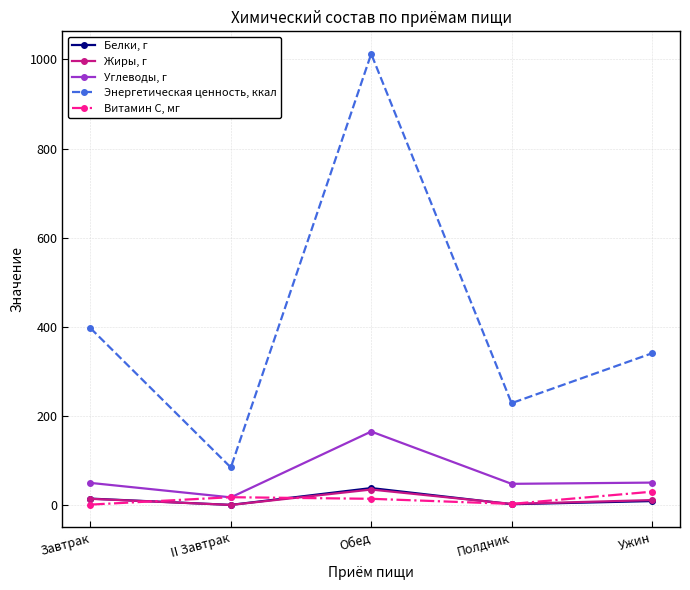

Which series has the largest total across all categories?

Энергетическая ценность, ккал